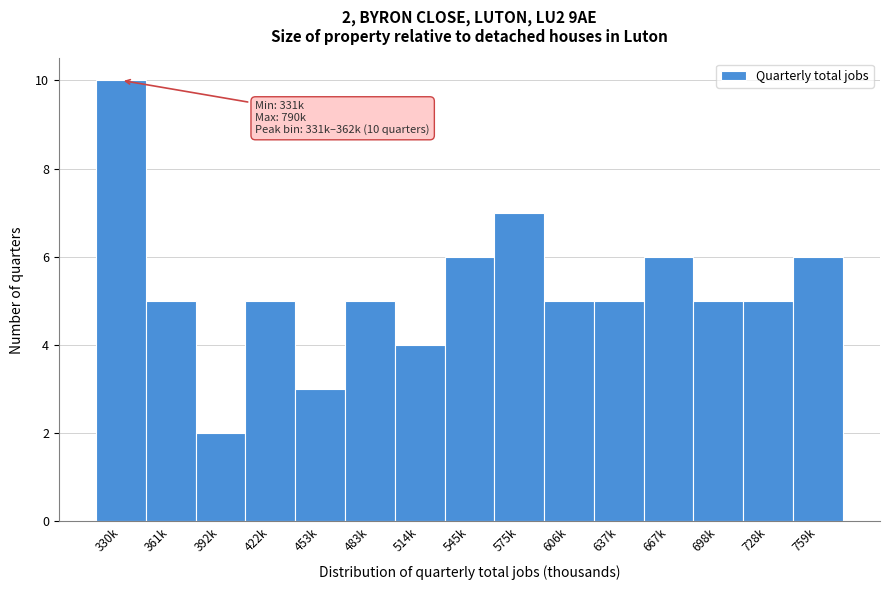

Reading right to left, what are all the values shown in this chart?

6	5	5	6	5	5	7	6	4	5	3	5	2	5	10